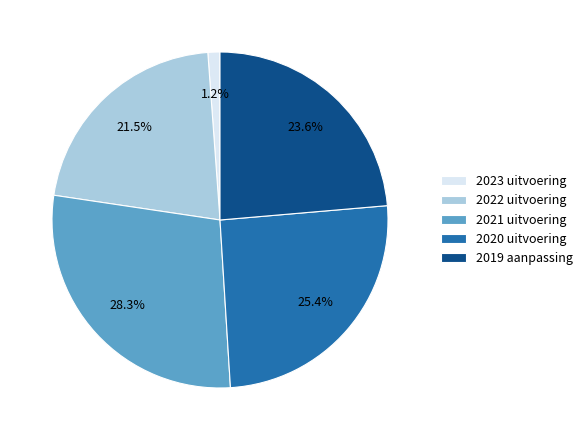

Count the number of slices in the pie.

5